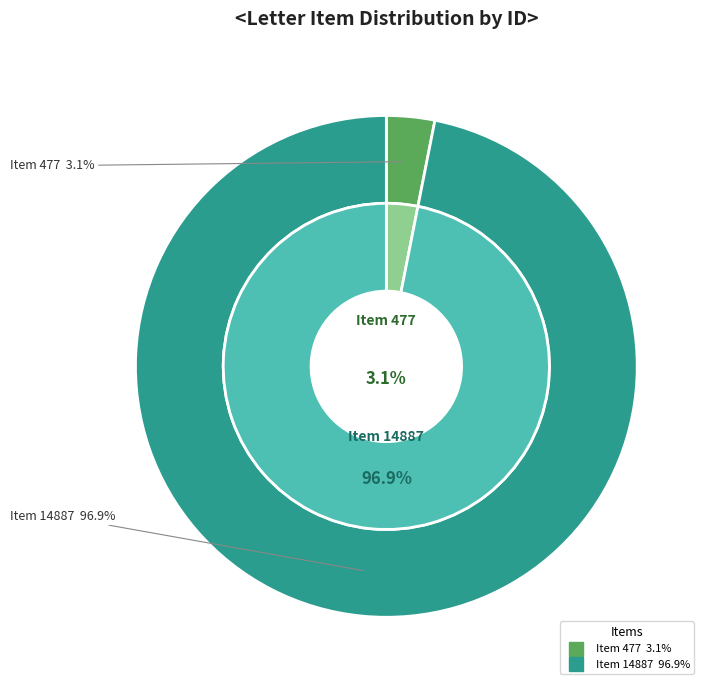

Count the number of slices in the pie.

2